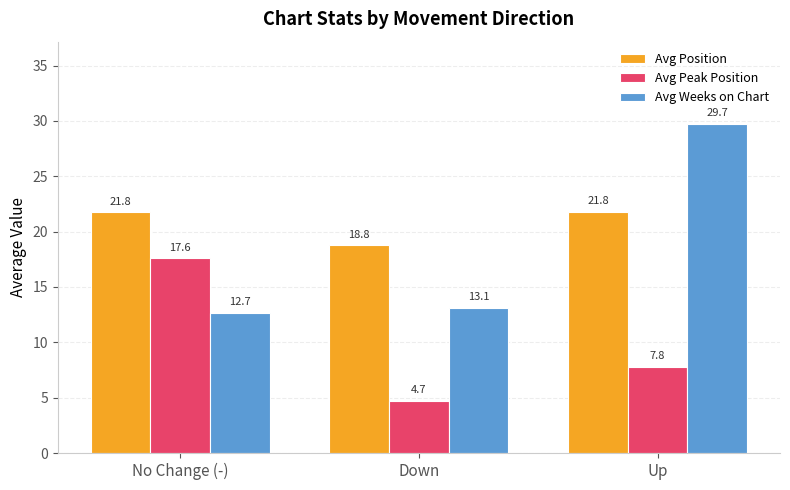

Where is Avg Position nearest to the value 20?

Down